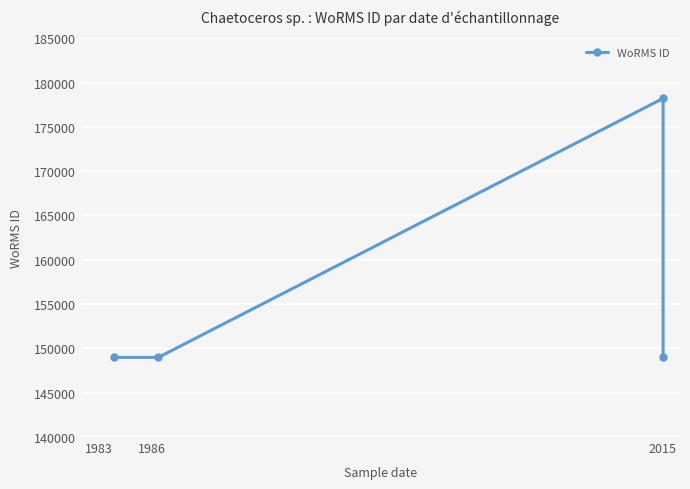

What is the smallest value displayed?

148985